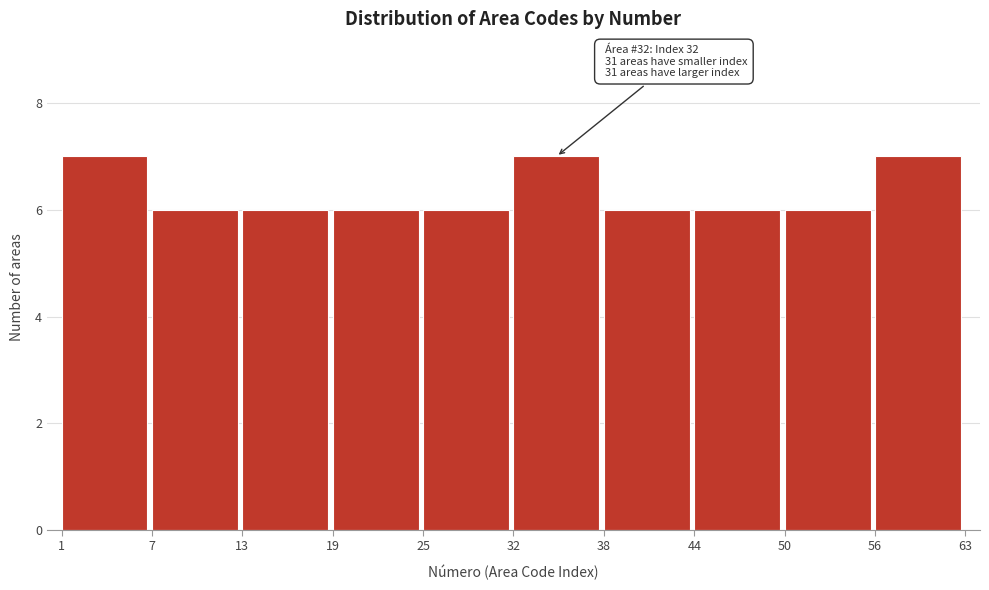

Reading left to right, list all the values displayed in this chart.

7	6	6	6	6	7	6	6	6	7